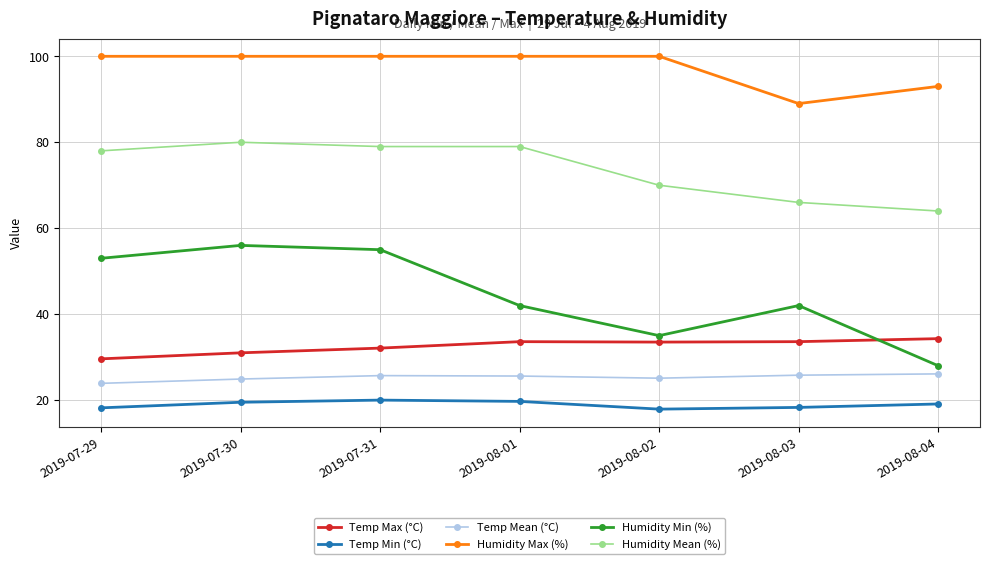

What is the difference between the Humidity Mean (%) values at 2019-08-04 and 2019-08-01?

15.0